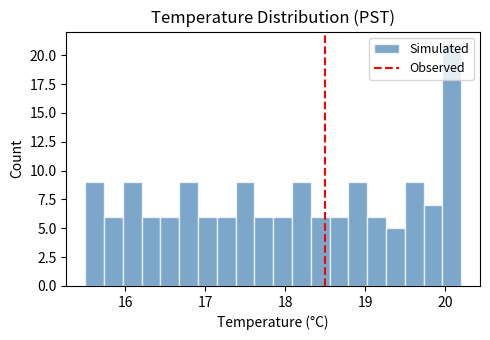

Read against the x-axis, roughly where is the centre of the tallest bar?

20.1